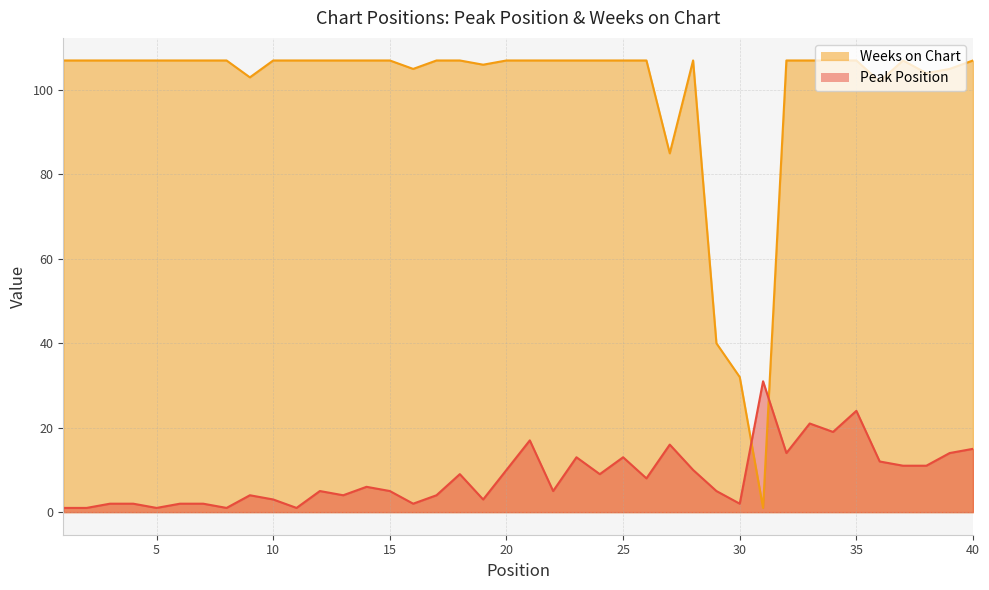

At 23, list the series in order from smallest to largest.

Peak Position, Weeks on Chart